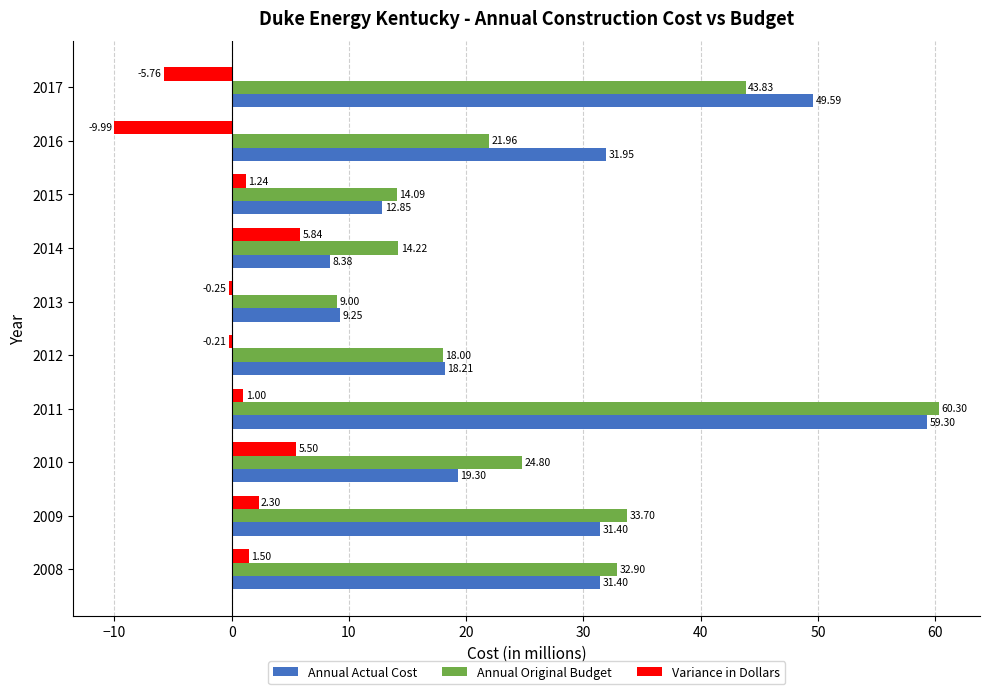

What are all the series names shown in the legend?

Annual Actual Cost, Annual Original Budget, Variance in Dollars